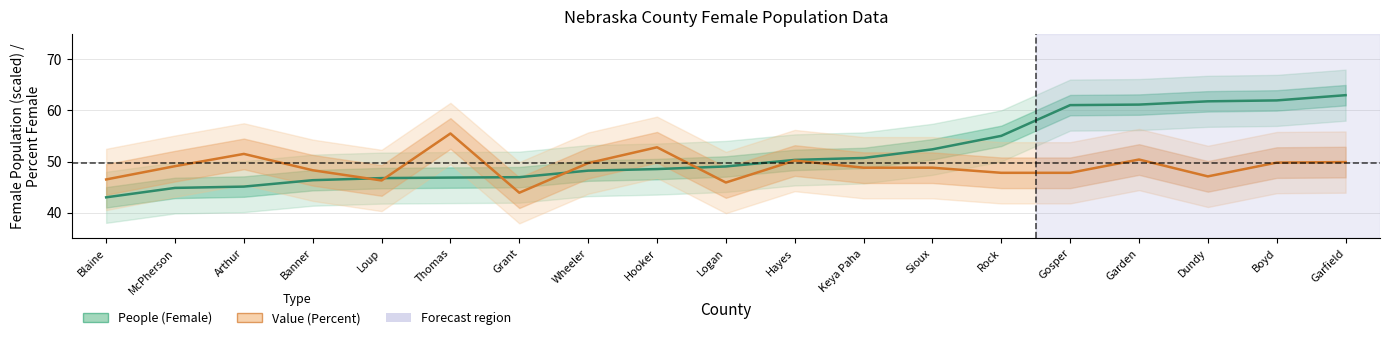

What is the label of the 9th point from the left?

Hooker